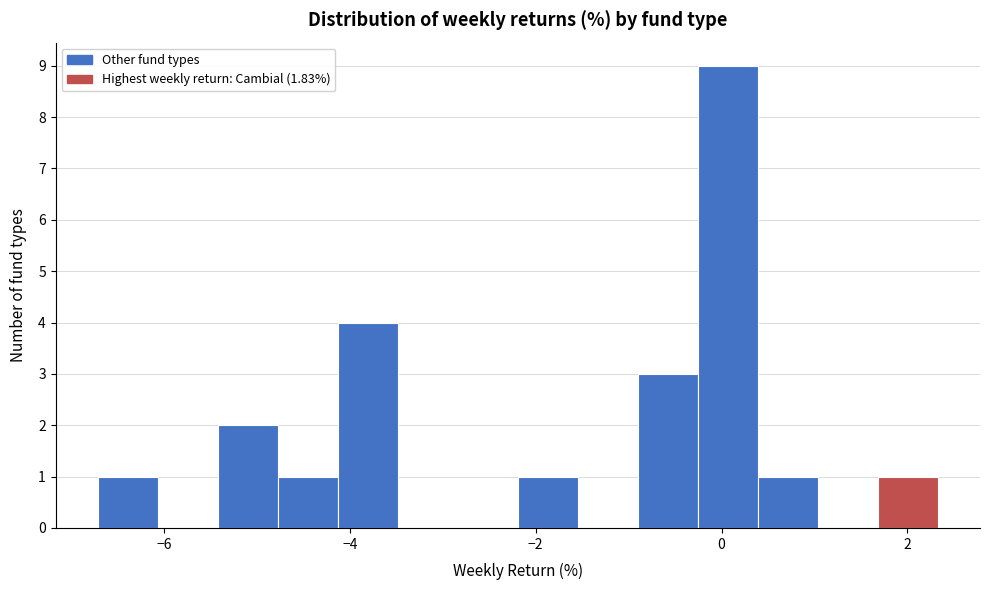

Around what value on the x-axis is the tallest bar? Give the approximate position of its centre, as read against the axis.

0.0